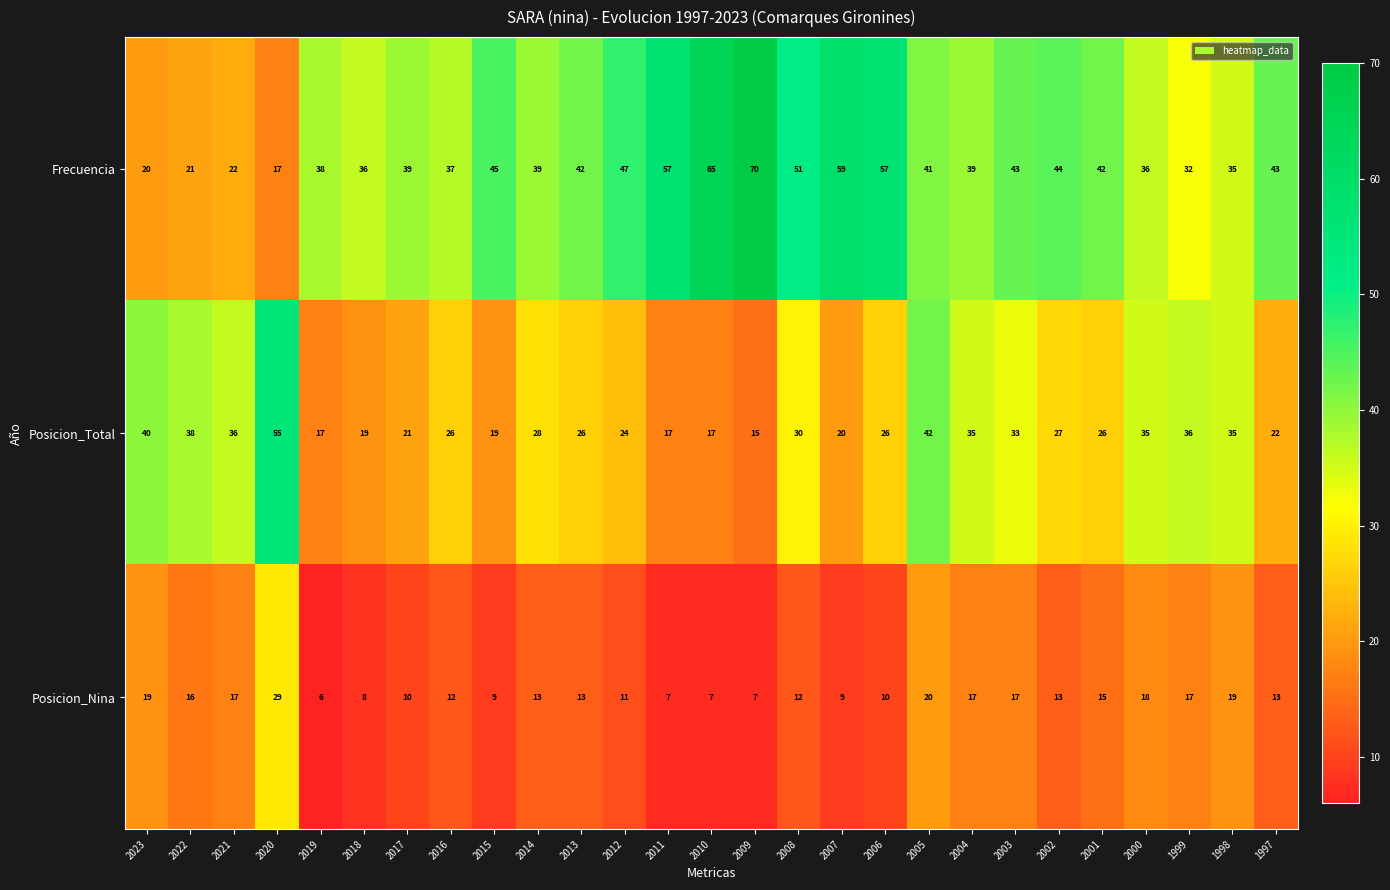

What is the lowest value of the Posicion_Total series?

15